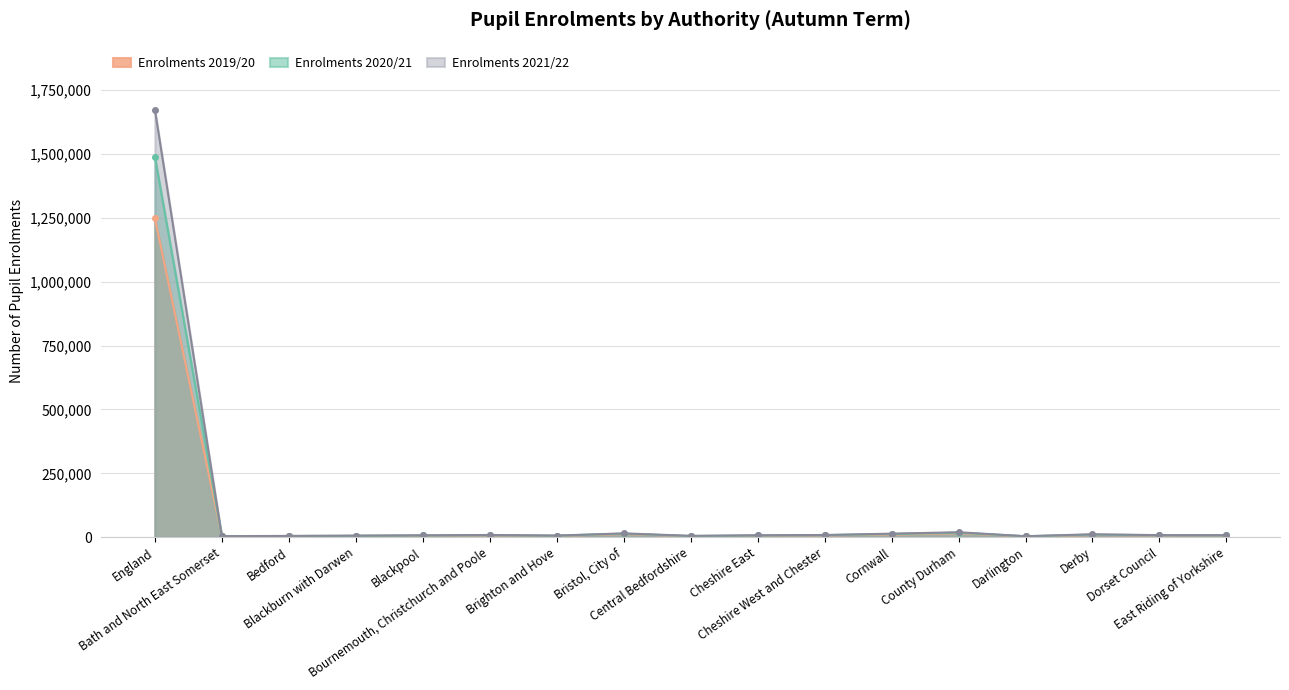

What are all the series names shown in the legend?

Enrolments 2019/20, Enrolments 2020/21, Enrolments 2021/22